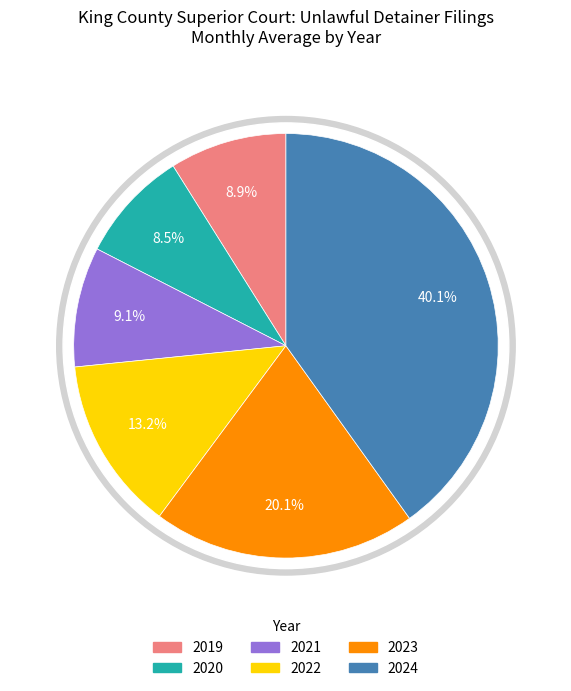

The 2022 slice represents 7% of the pie. True or false?

False